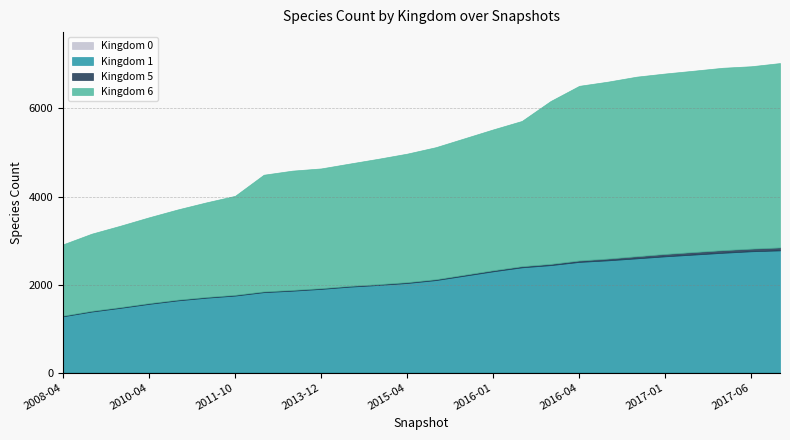

What is the sum of all Kingdom 6 values?

79322